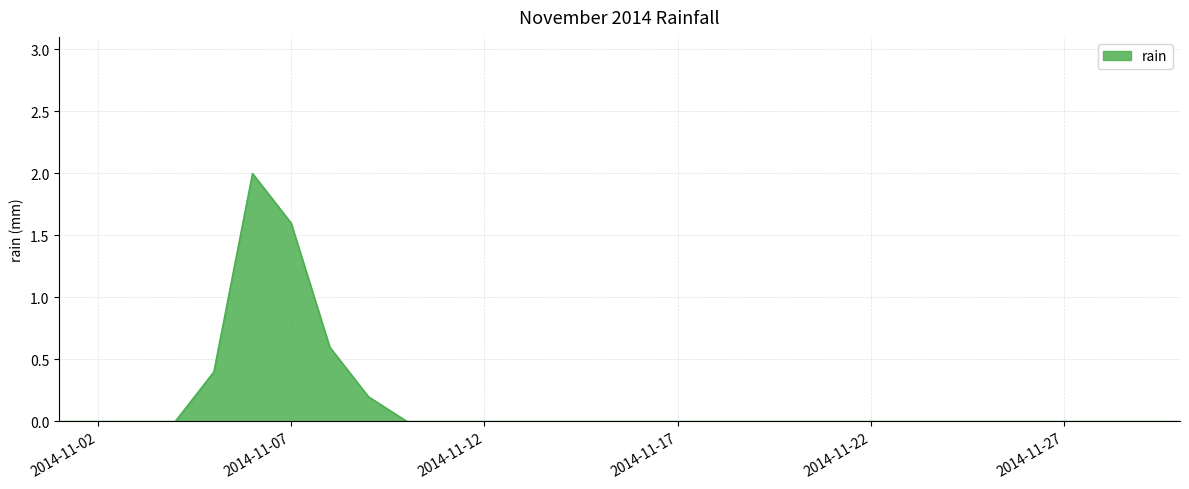

Reading left to right, what are all the values shown in this chart?

0.0	0.0	0.0	0.0	0.4	2.0	1.6	0.6	0.2	0.0	0.0	0.0	0.0	0.0	0.0	0.0	0.0	0.0	0.0	0.0	0.0	0.0	0.0	0.0	0.0	0.0	0.0	0.0	0.0	0.0